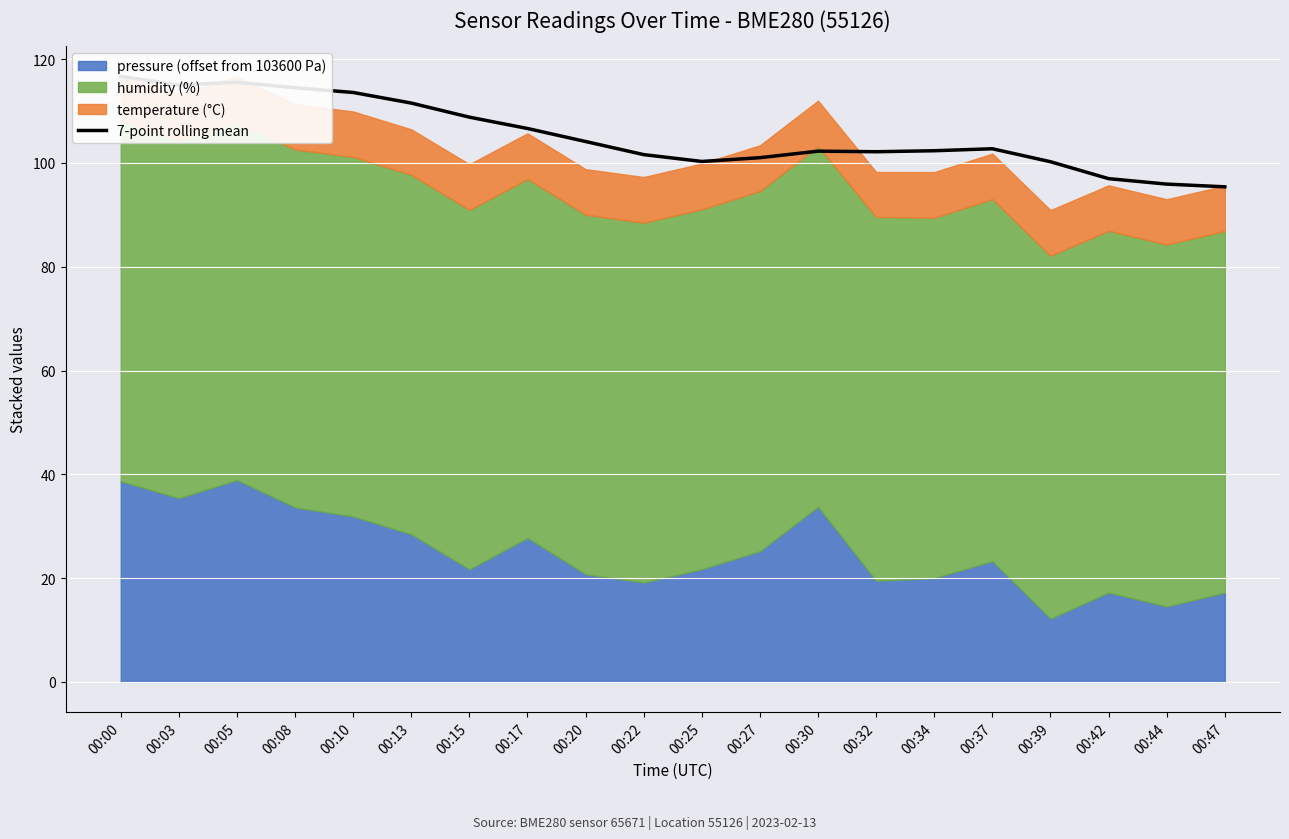

How many interior local valleys (lower than both neighbors) does the data have?

3